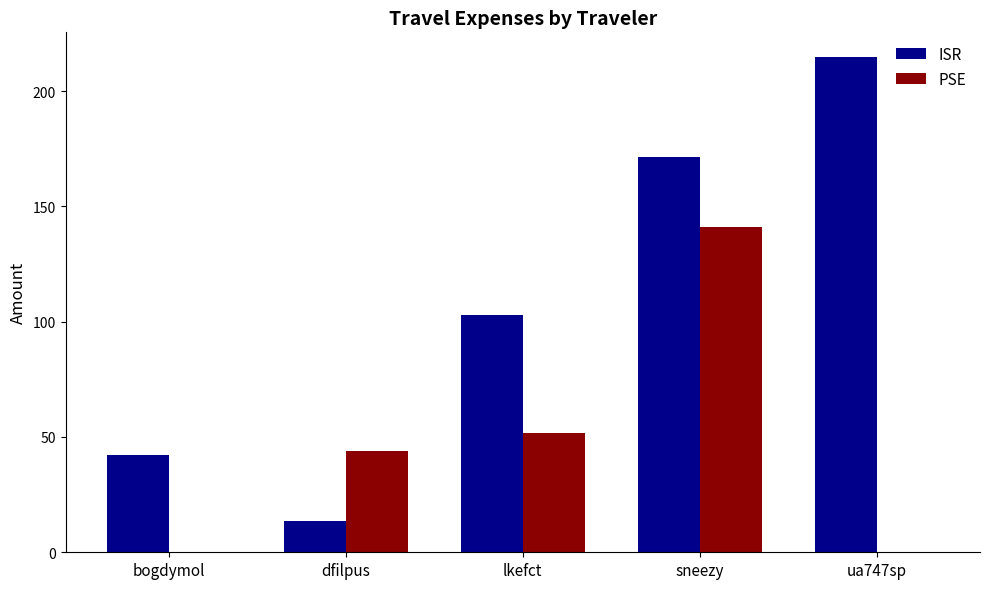

At which category is the sum across all series the highest?

sneezy